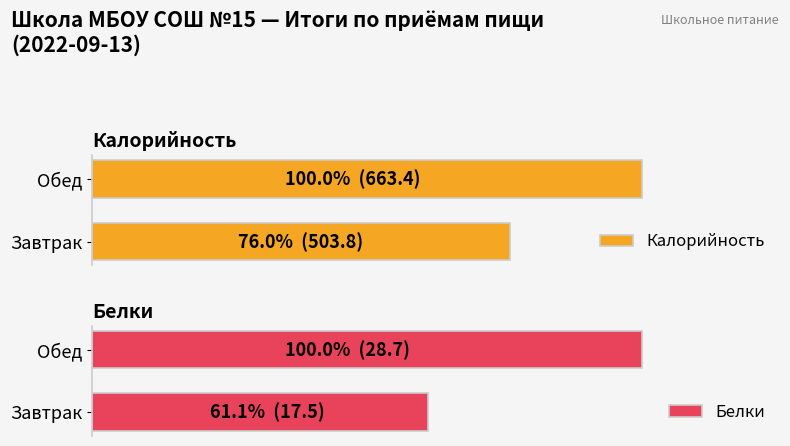

What is the difference between the maximum and minimum values in the Калорийность series?

159.5